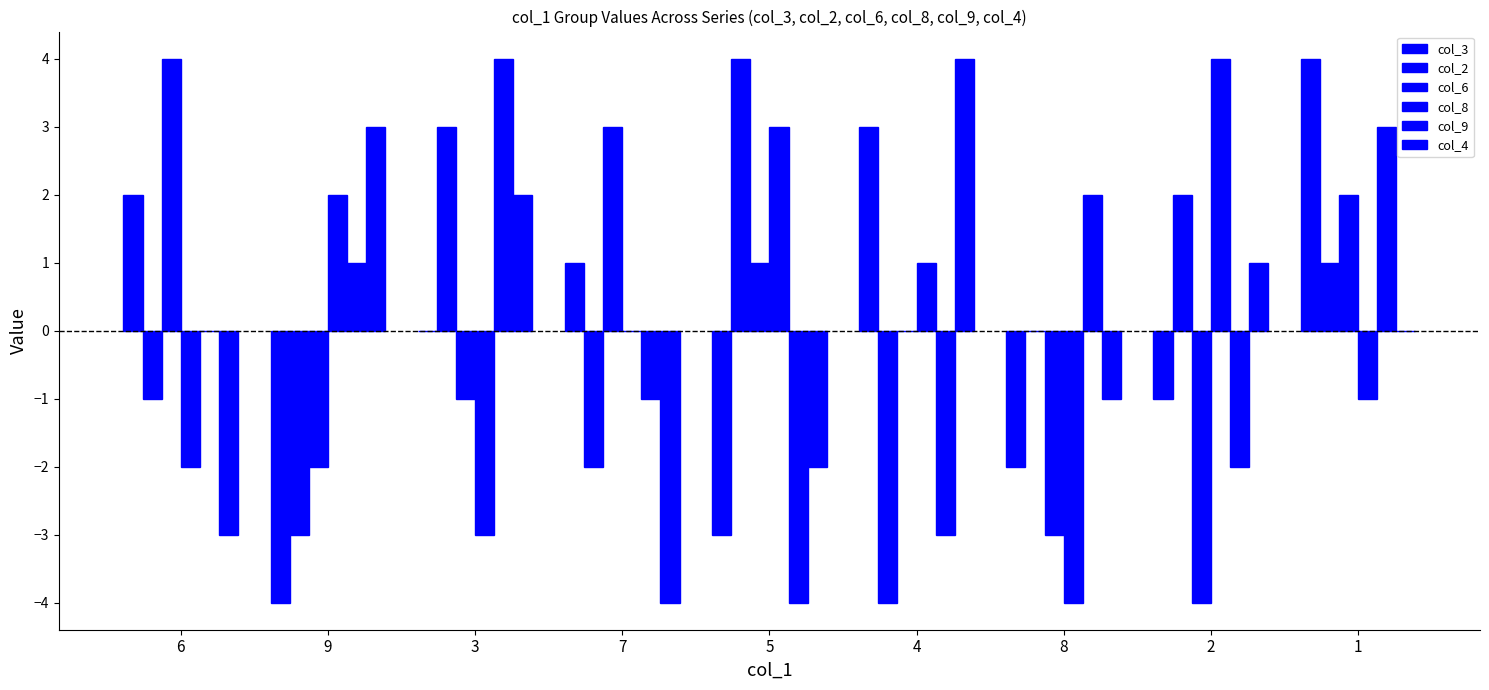

What is the highest value of the col_2 series?

4